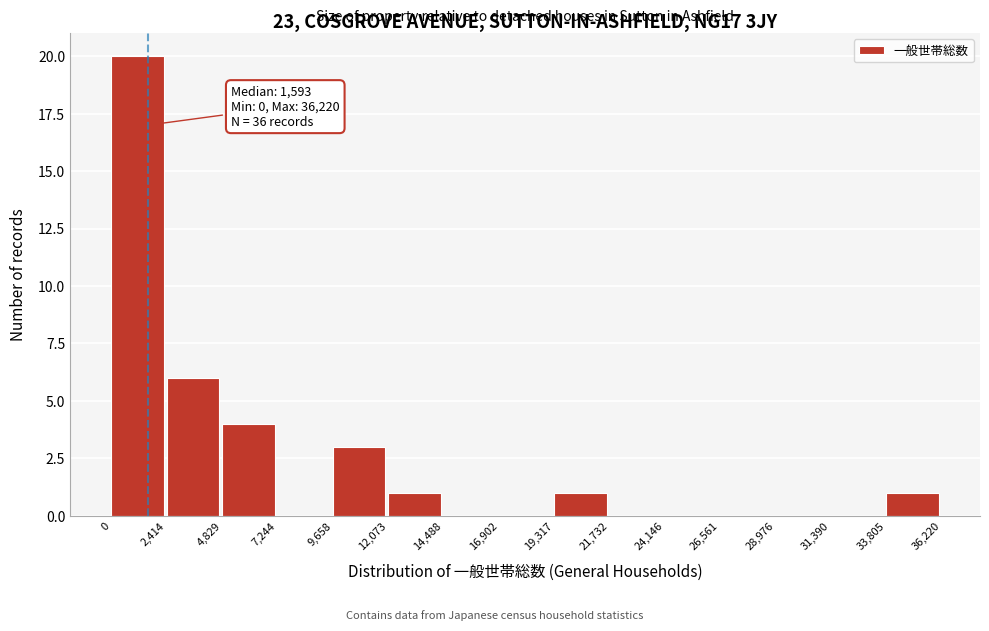

Which range on the x-axis has the tallest bar?

0 to 2,414